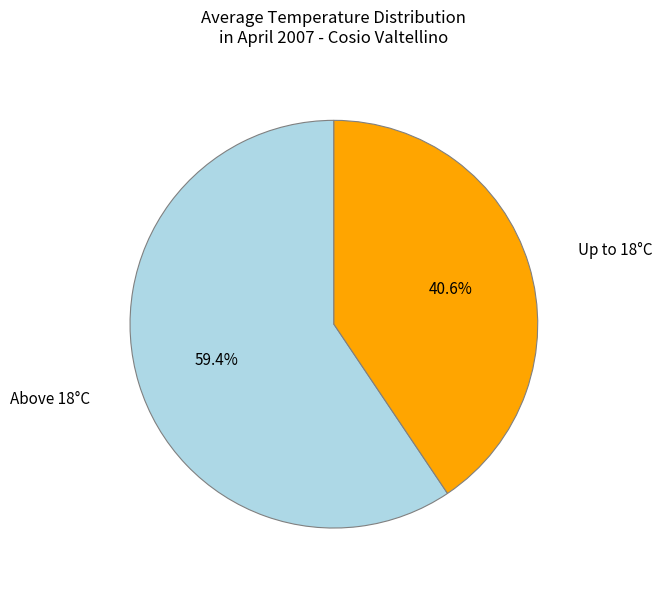

Does any single category account for the majority?

Yes